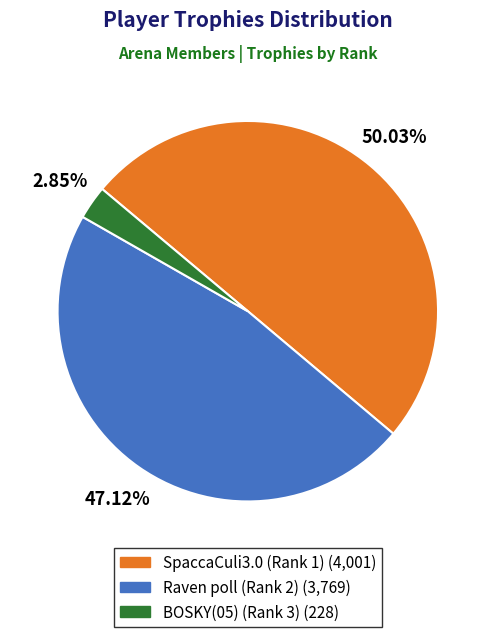

Count the number of slices in the pie.

3